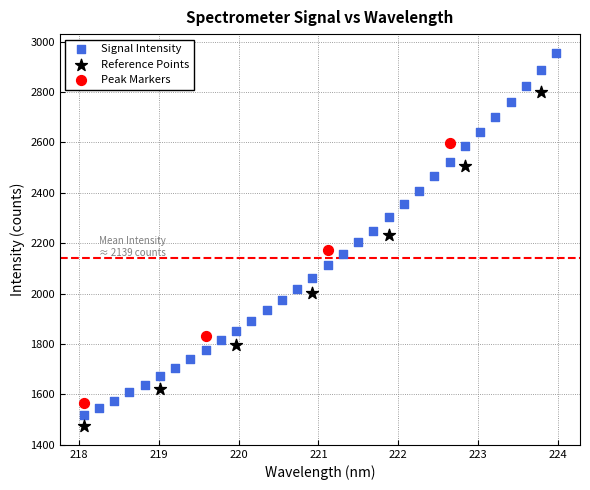

Which series reaches the maximum Y coordinate?

Signal Intensity